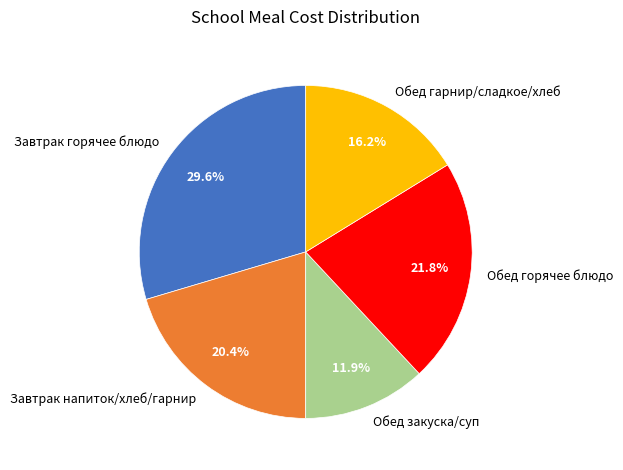

Rank the categories by value from lowest to highest.

Обед закуска/суп, Обед гарнир/сладкое/хлеб, Завтрак напиток/хлеб/гарнир, Обед горячее блюдо, Завтрак горячее блюдо